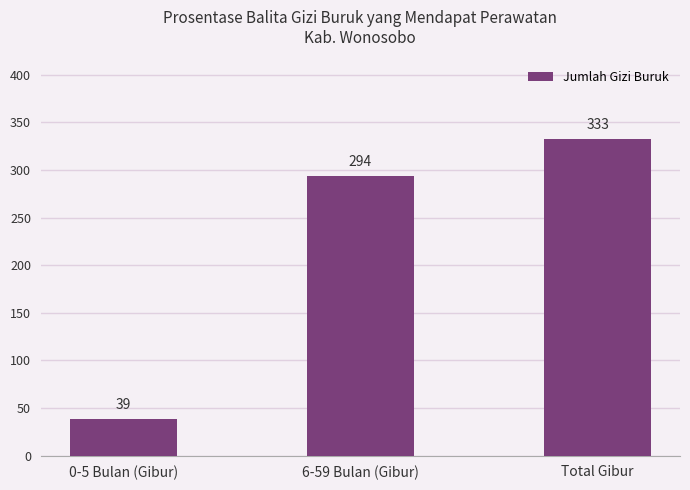

List the labels in order of value, largest first.

Total Gibur, 6-59 Bulan (Gibur), 0-5 Bulan (Gibur)